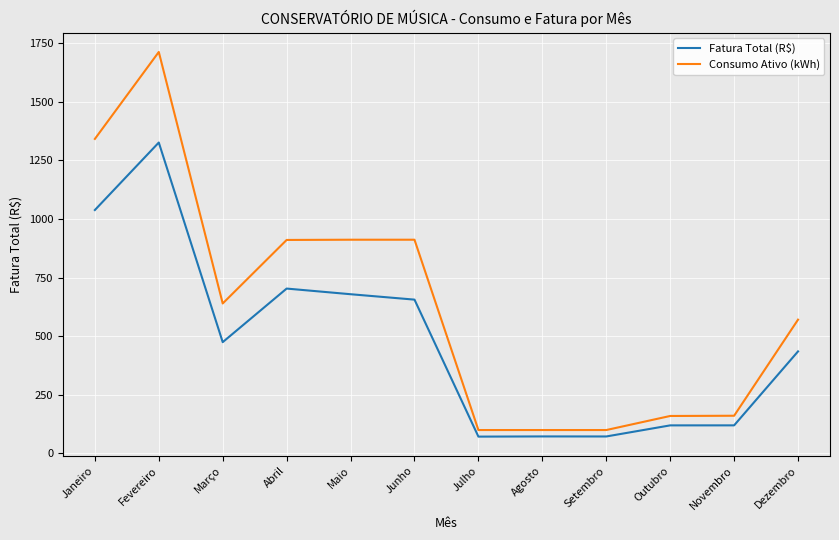

True or false: Consumo Ativo (kWh) has a value of 38.2 at Setembro.

False